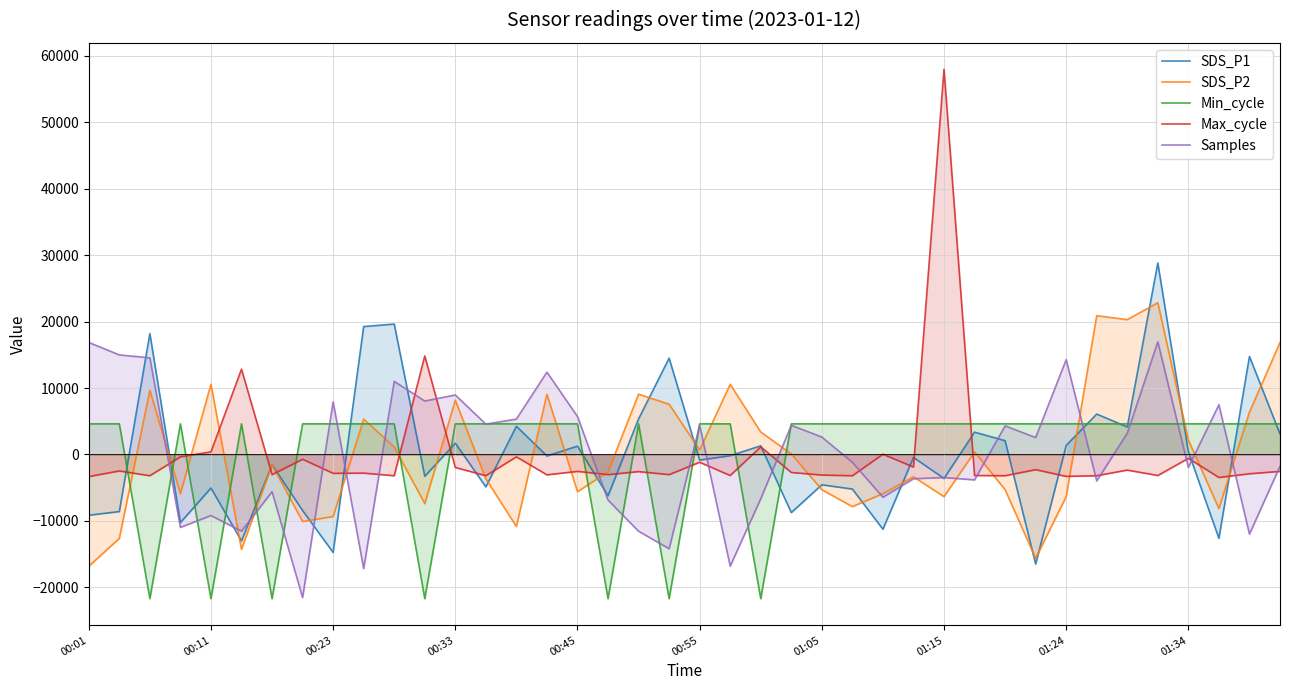

Where is Max_cycle nearest to the value 27264?

11